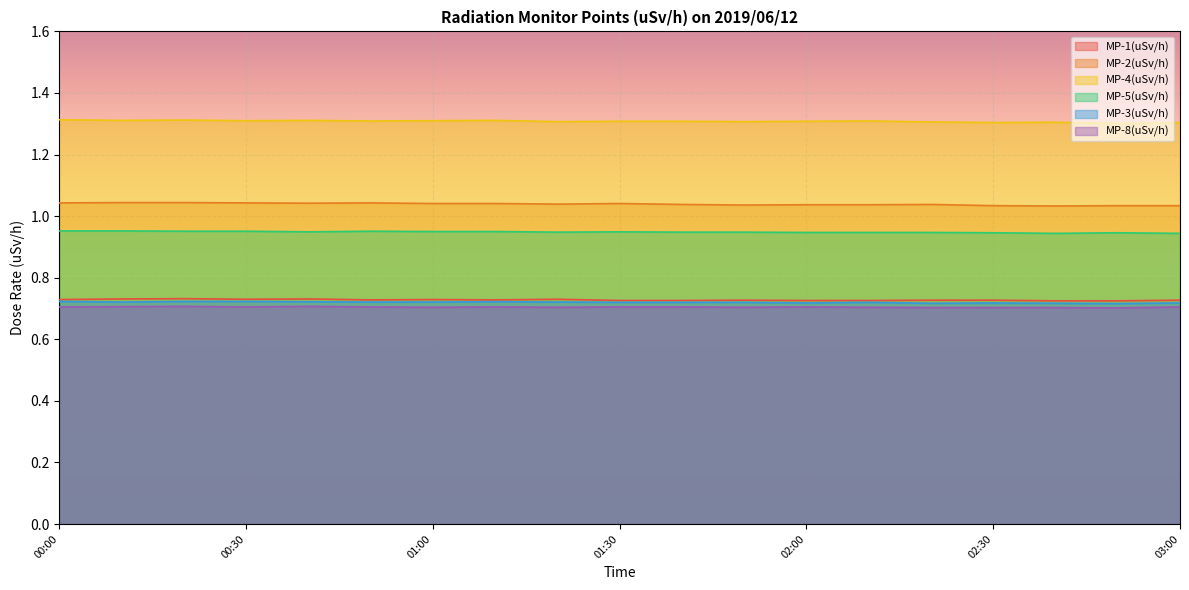

Which series has the widest spread of values?

MP-4(uSv/h)